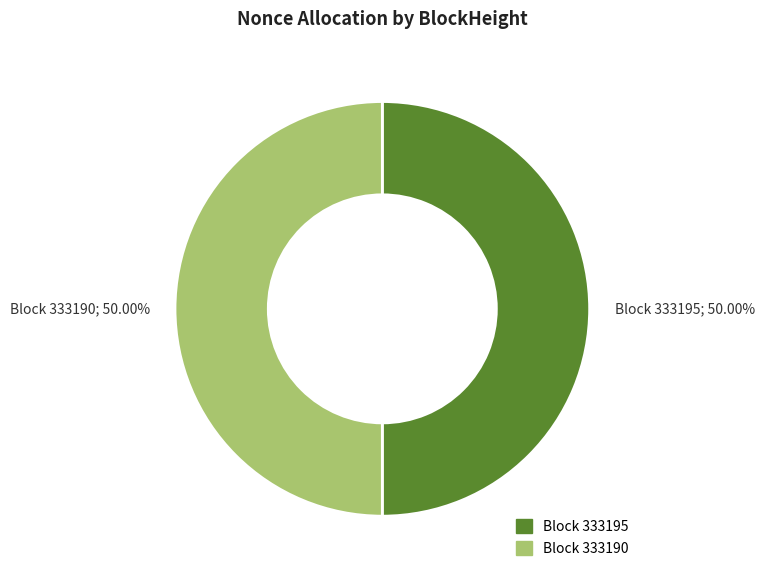

Is the sum of Block 333190; 50.00% and Block 333195; 50.00% greater than half?

Yes